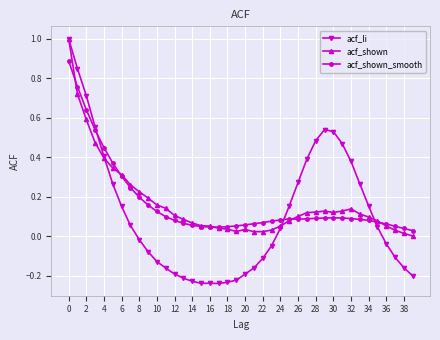

Which series has the largest range (max minus min)?

acf_li